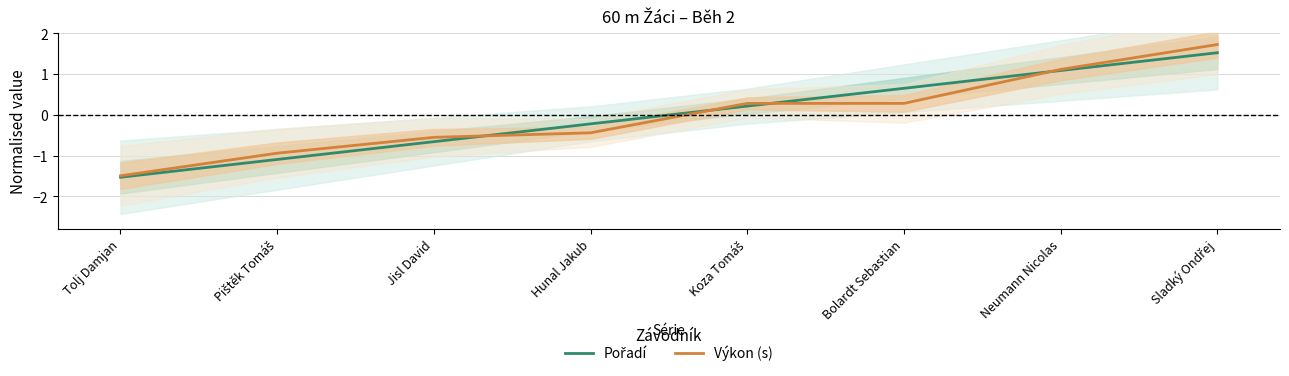

What are all the series names shown in the legend?

Pořadí, Výkon (s)